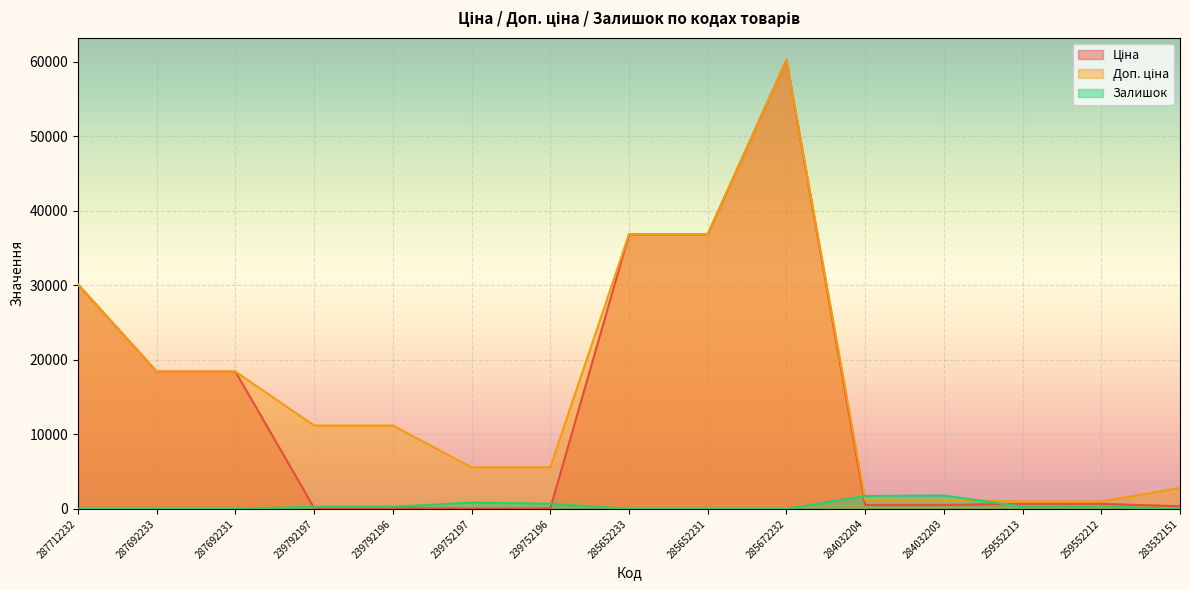

True or false: Ціна and Доп. ціна cross at least once.

False